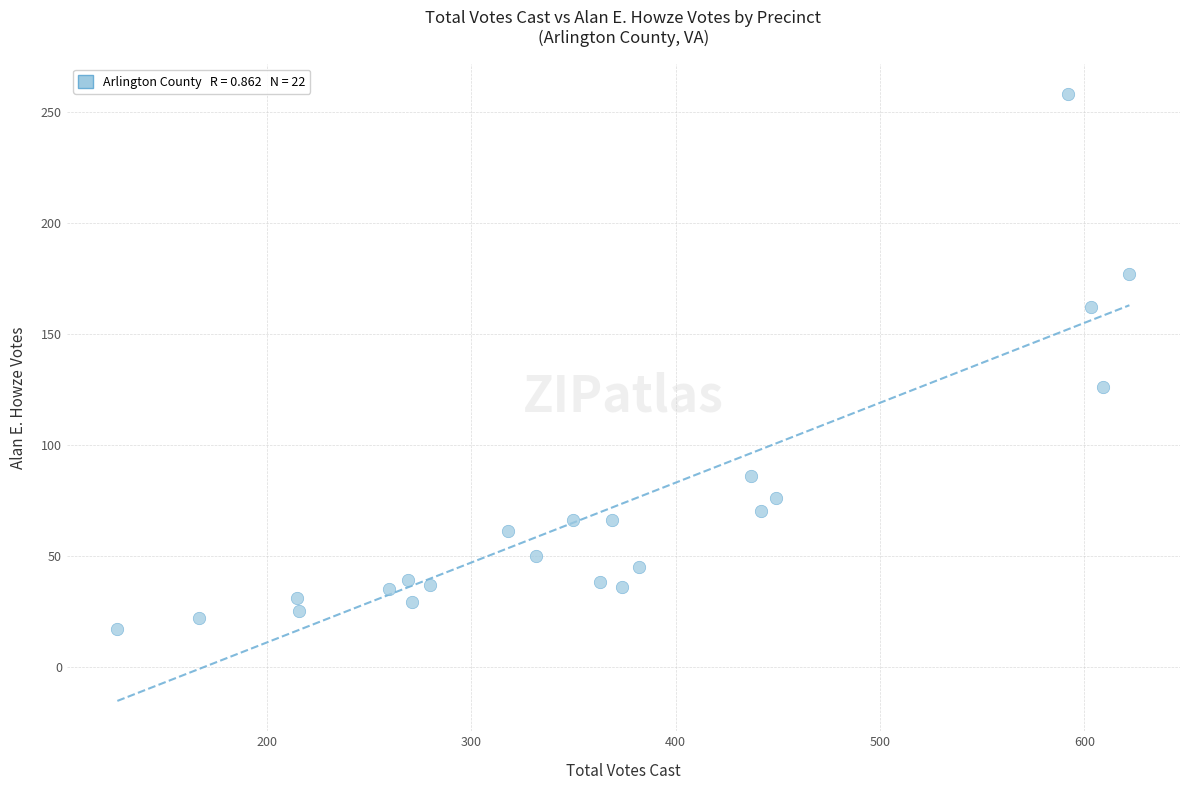

What Y value in the scatter plot is closest to 137?

126